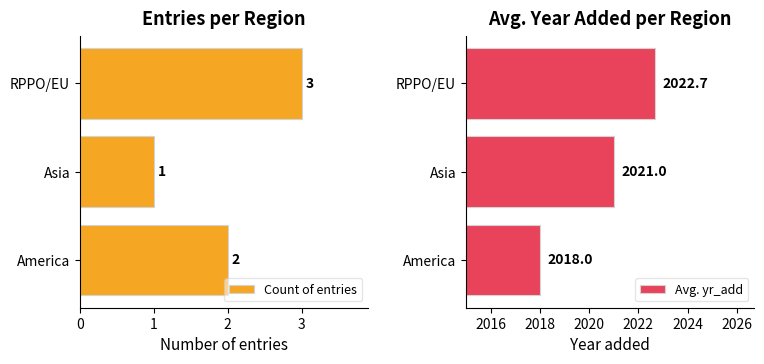

List the labels in order of Count of entries value, smallest first.

Asia, America, RPPO/EU